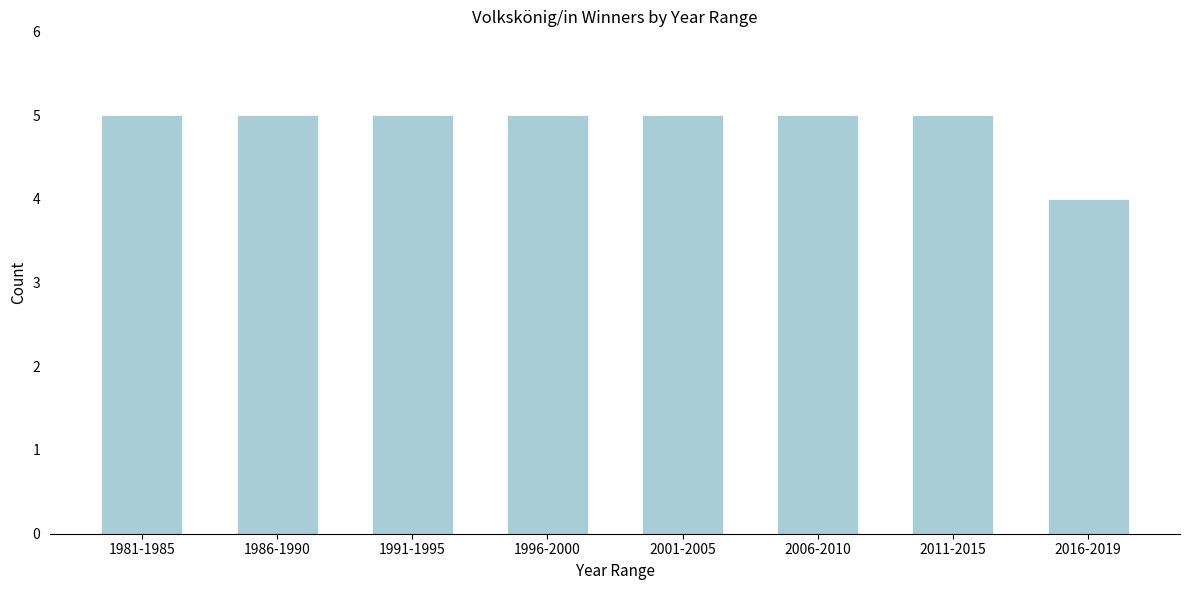

Reading left to right, extract all data points from this chart.

5	5	5	5	5	5	5	4